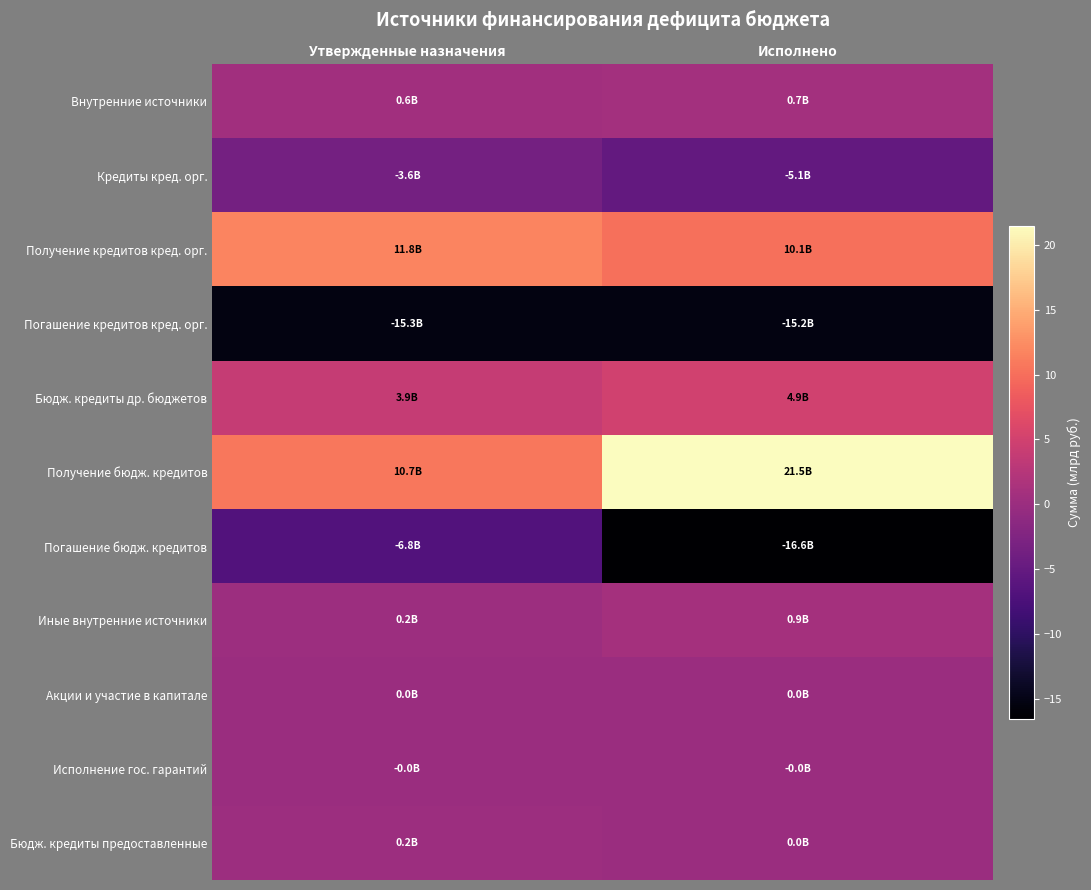

Which series has the widest spread of values?

Получение бюдж. кредитов